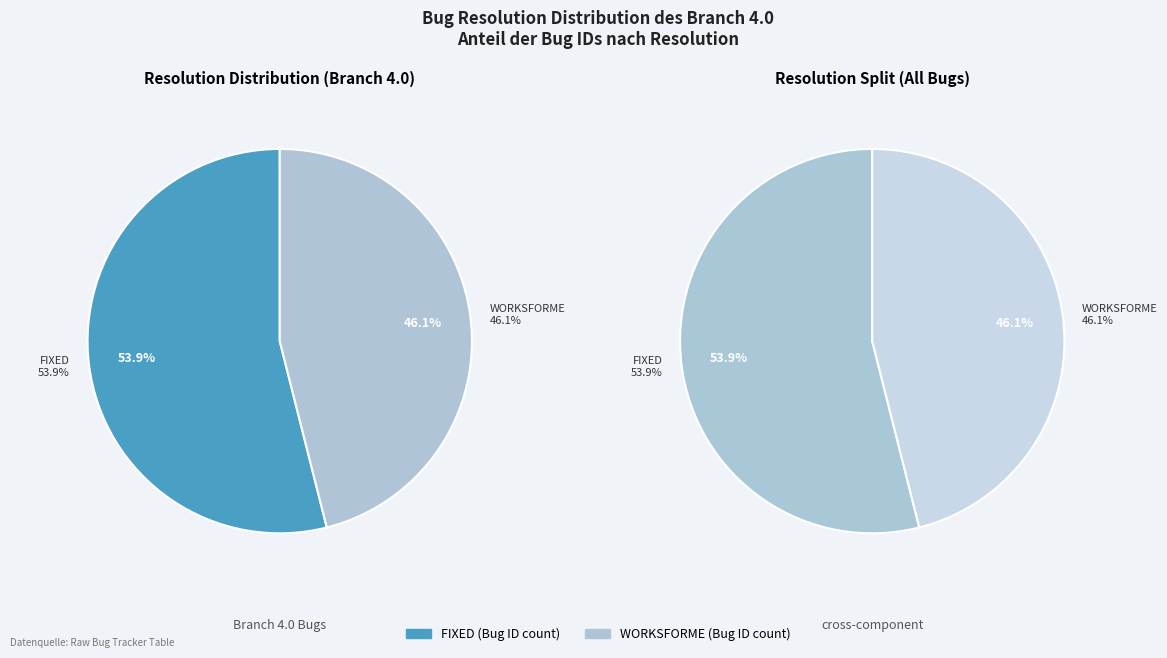

Combined, what portion of the pie is FIXED and WORKSFORME?

100.0%